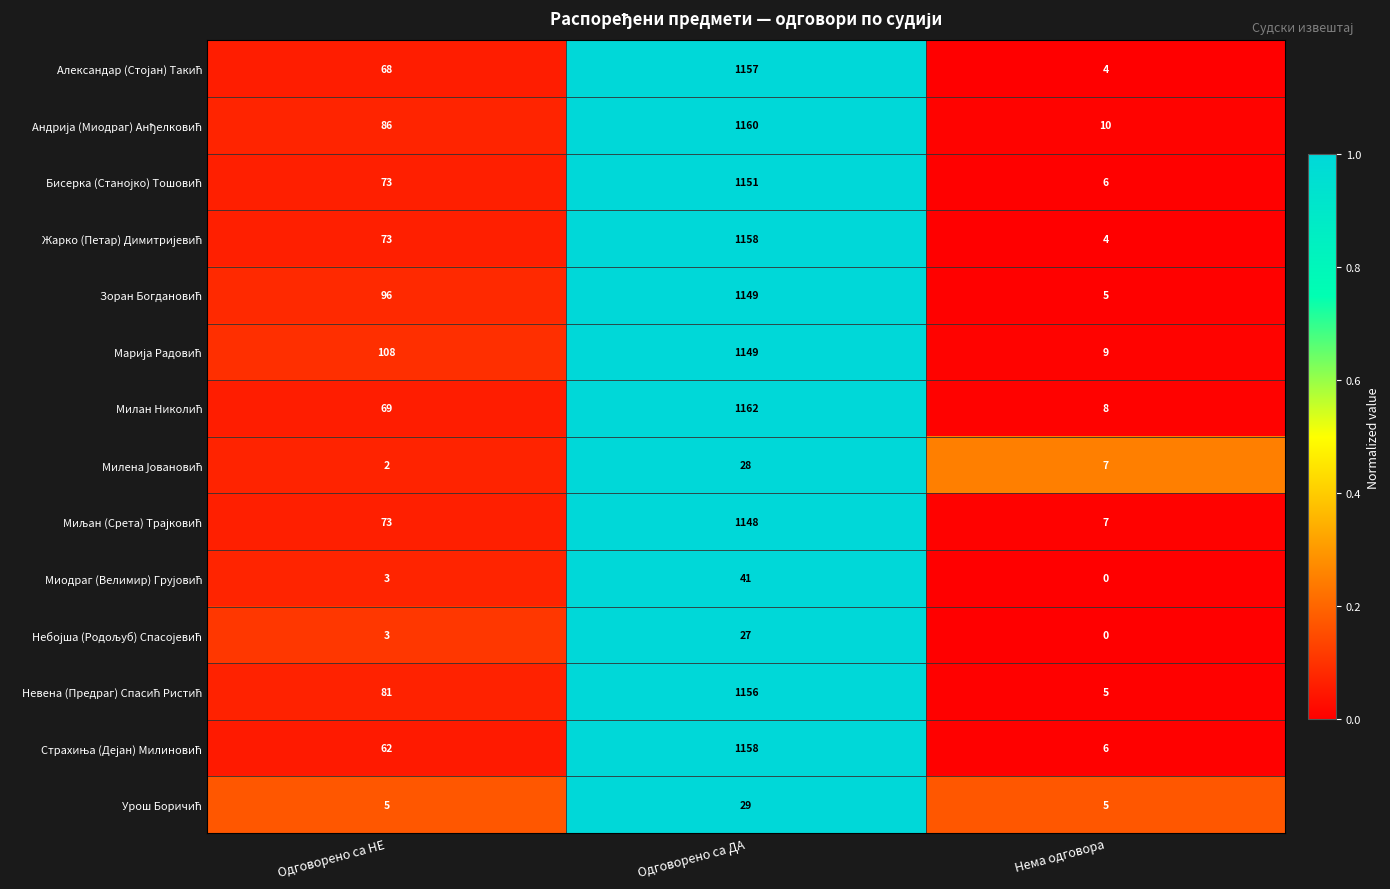

Which label corresponds to the largest value in the chart?

Одговорено са ДА